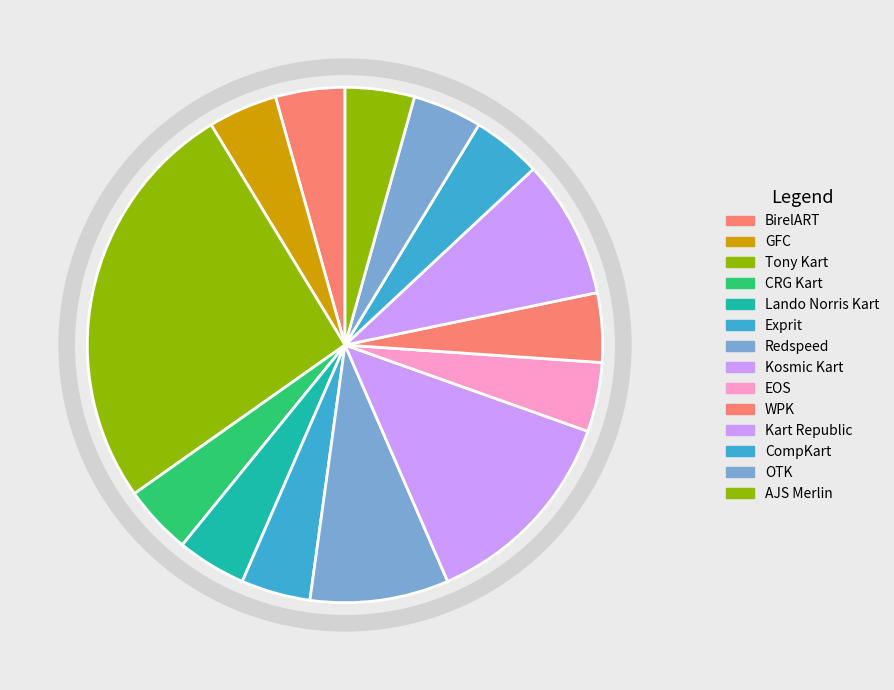

Rank the categories by value from lowest to highest.

BirelART, GFC, CRG Kart, Lando Norris Kart, Exprit, EOS, WPK, CompKart, OTK, AJS Merlin, Redspeed, Kart Republic, Kosmic Kart, Tony Kart